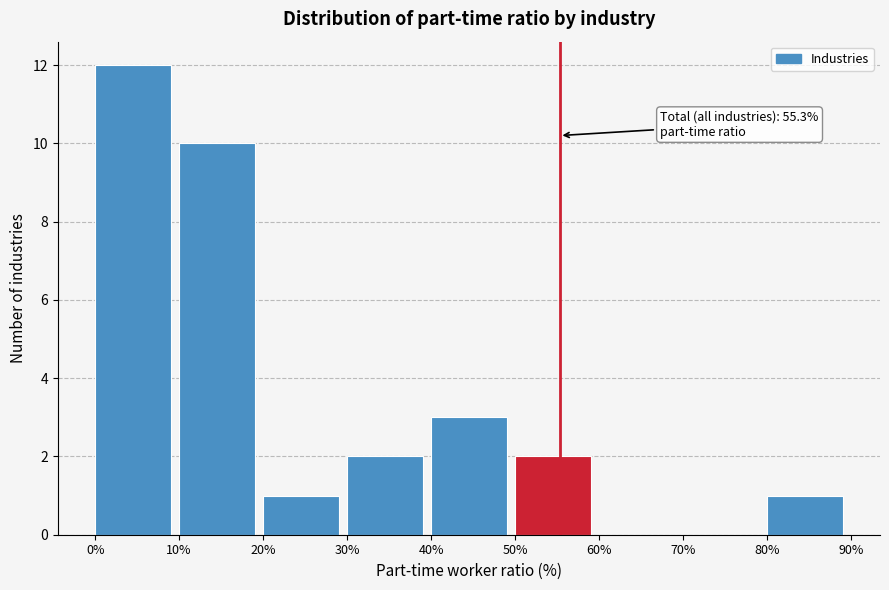

Which range on the x-axis has the tallest bar?

0% to 10%